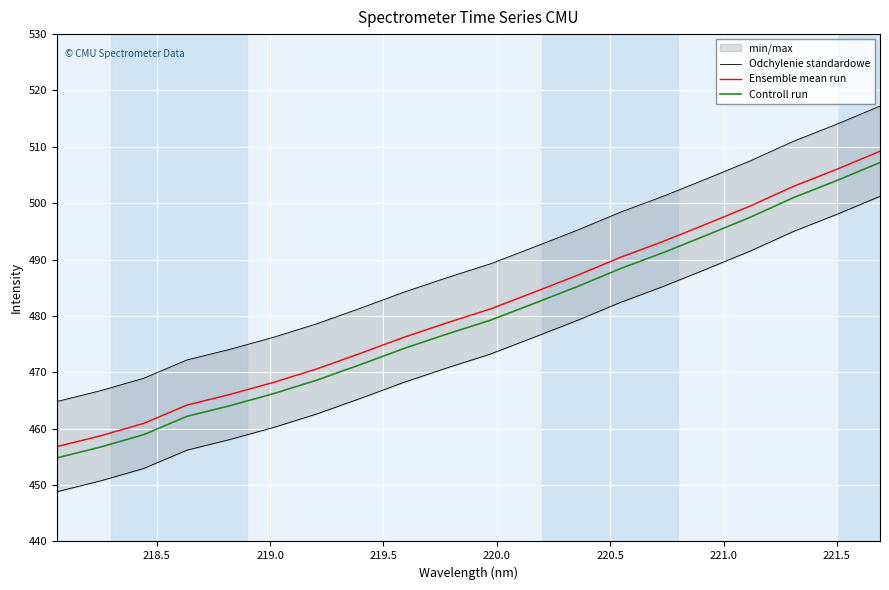

What is the maximum value for Ensemble mean run?

509.2